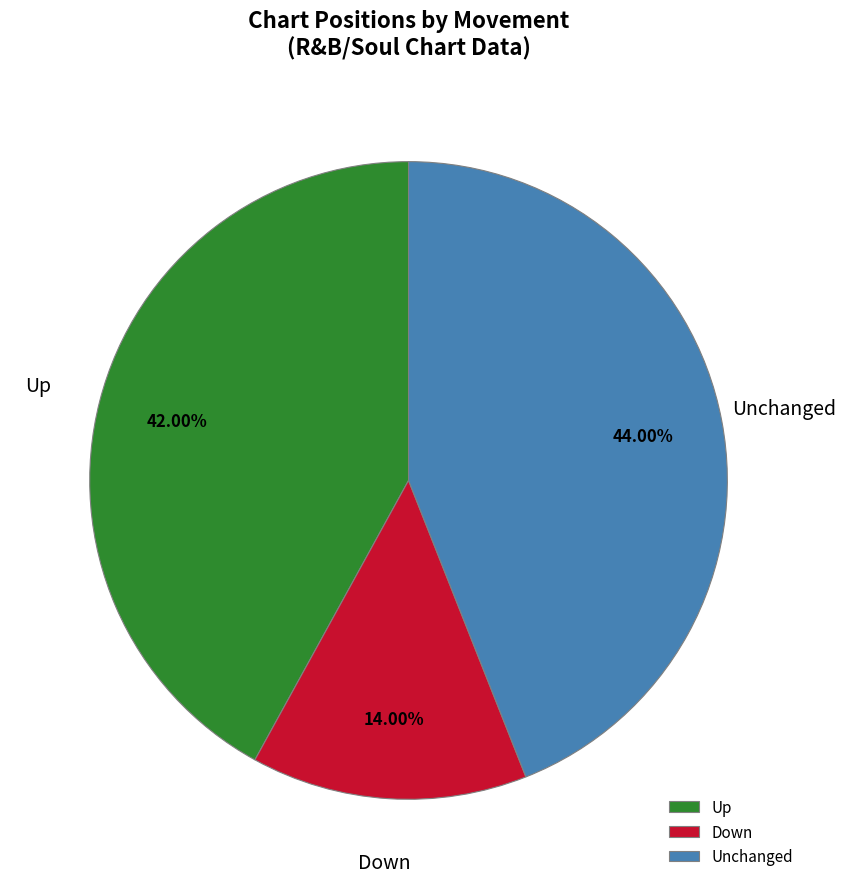

Is there a majority slice in this chart?

No